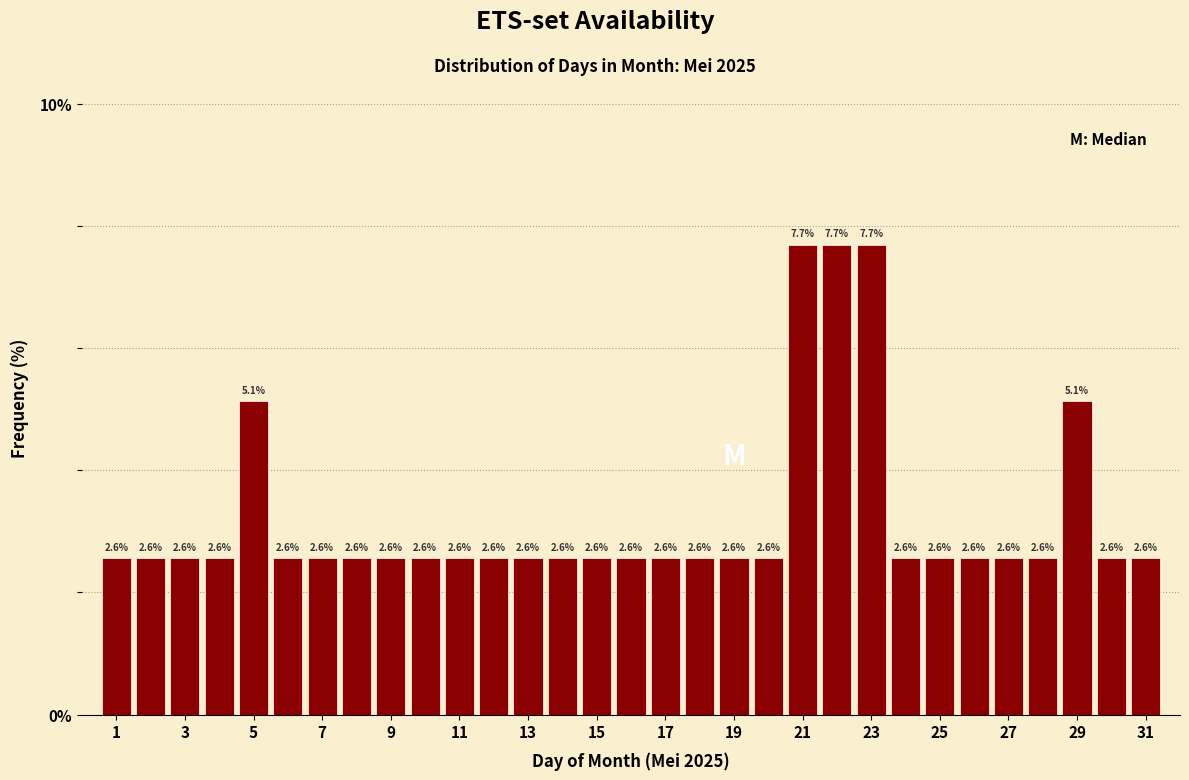

How tall is the bar that spans 13.5 to 14.5 on the x-axis? The bar edges are not printed on the chart, so give them approximately, as read against the axis.

2.6